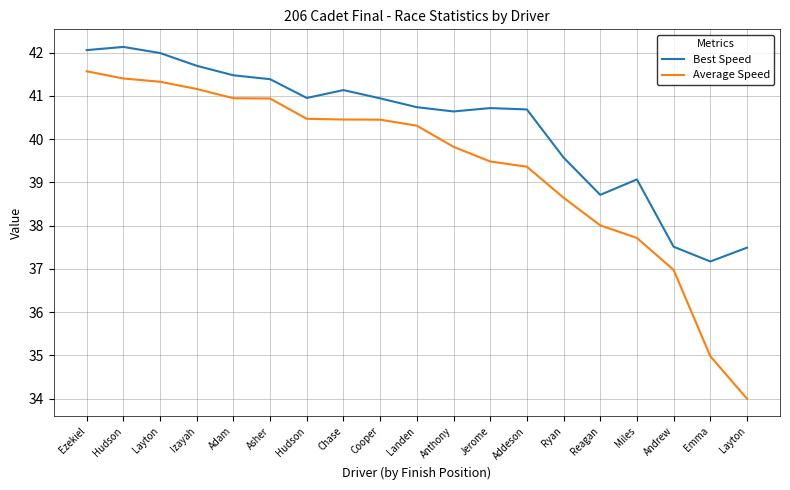

Is the value of Average Speed at Chase greater than the value of Best Speed at Landen?

No